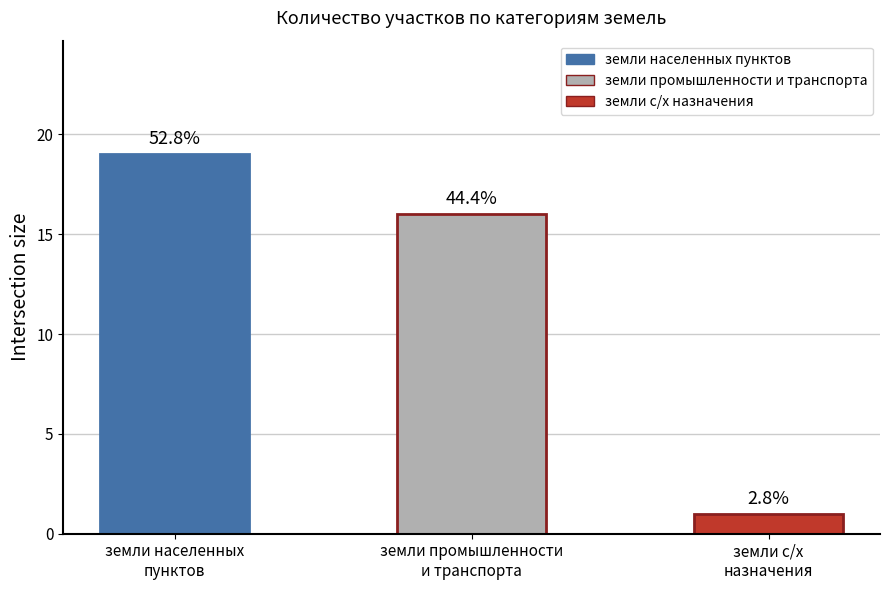

Which has a higher value, земли населенных
пунктов or земли с/х
назначения?

земли населенных
пунктов